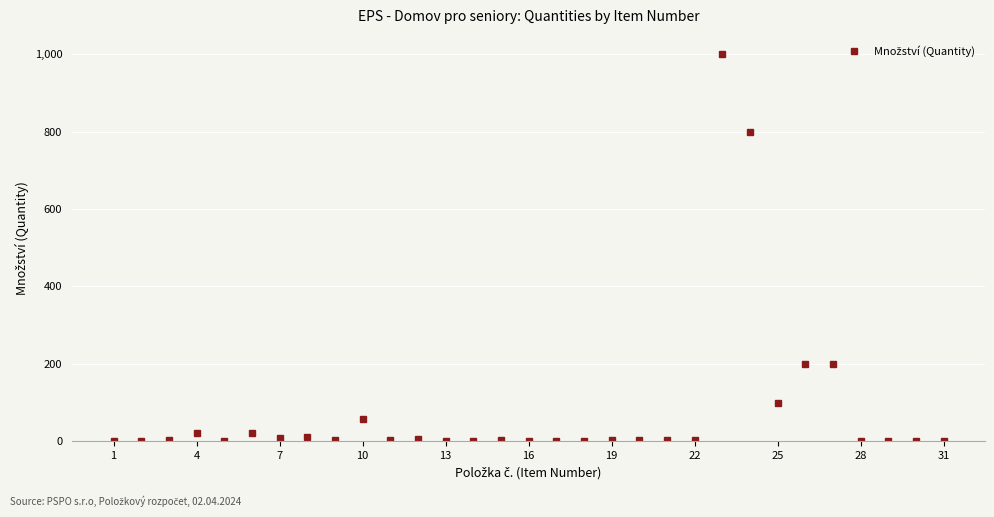

What is the difference between the maximum and minimum values?

999